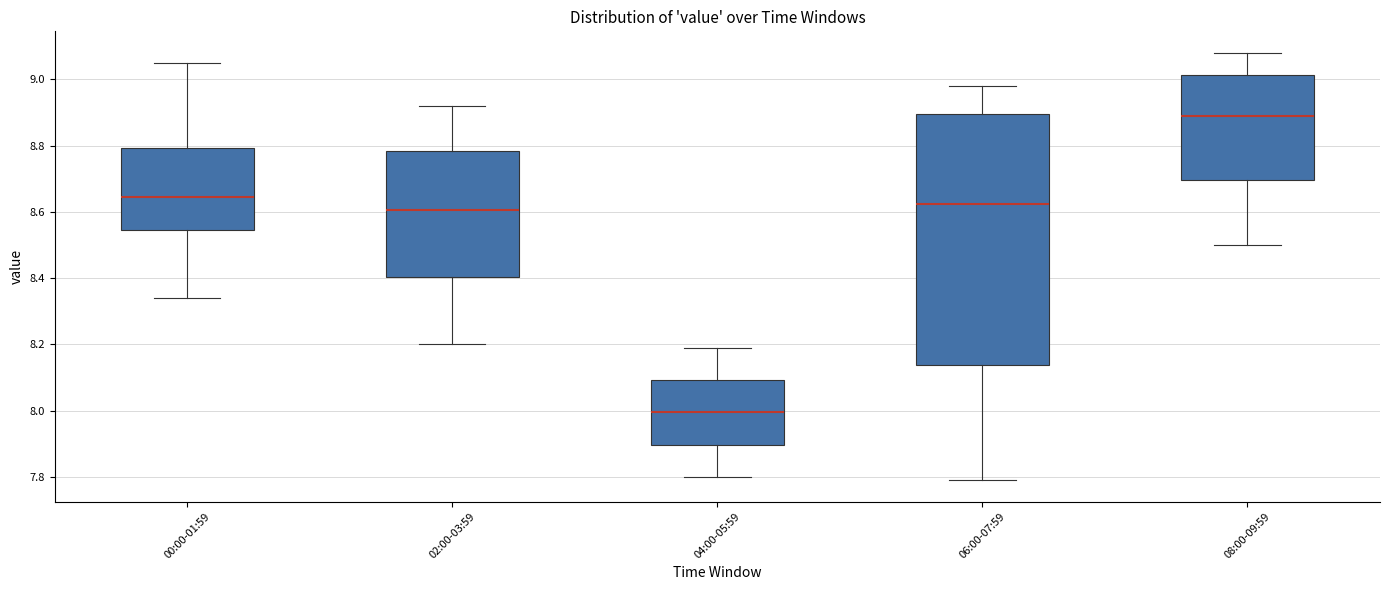

Which box has the highest median line?

08:00-09:59